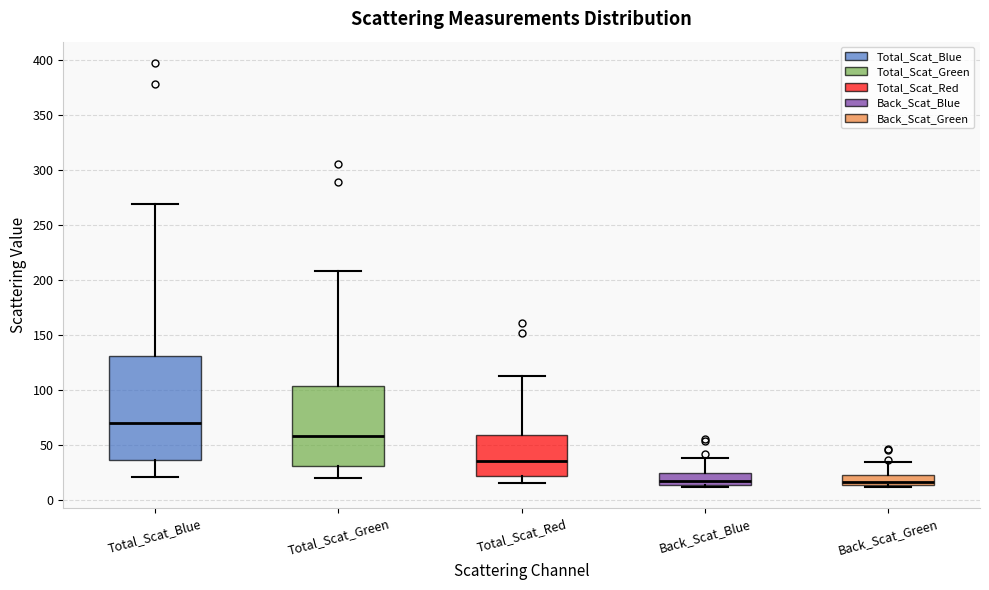

Where is the upper edge of the box for Back_Scat_Green on the y-axis? The values are not printed on the chart, so give them approximately, as read against the axis.

25